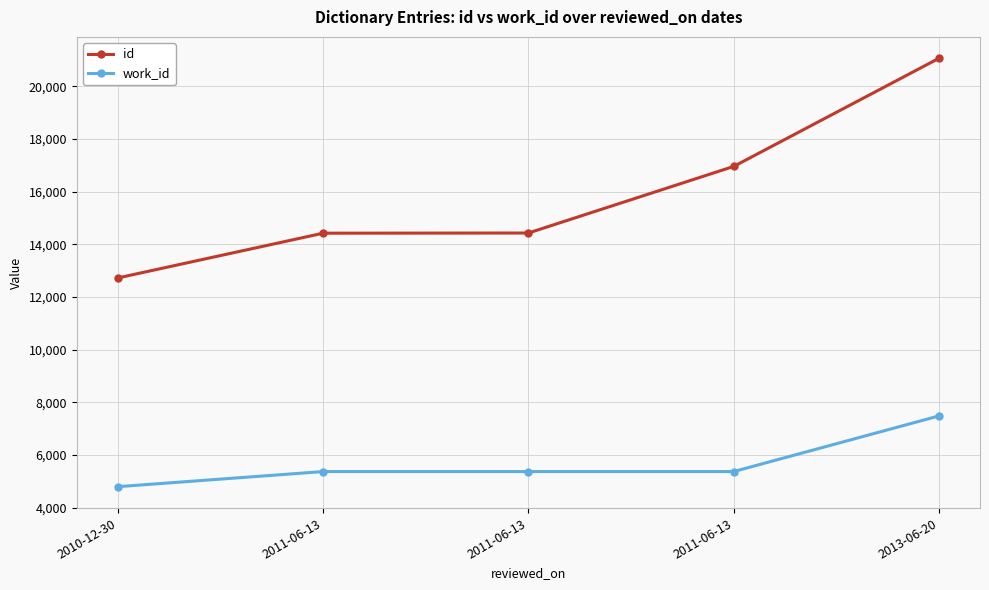

The id series shows 21066 at 2013-06-20. True or false?

True